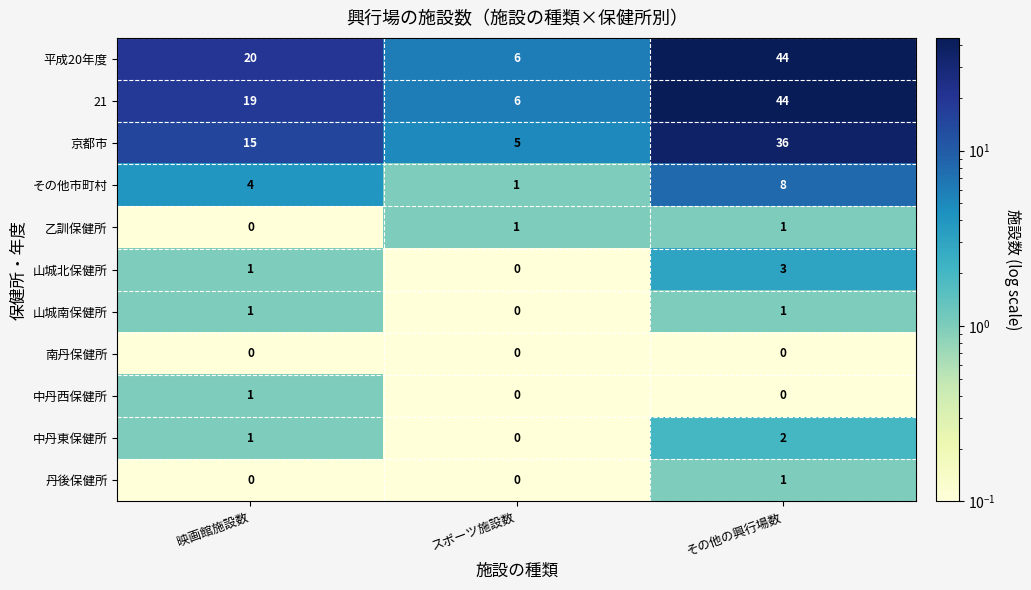

The value of 21 at その他の興行場数 is 44. True or false?

True